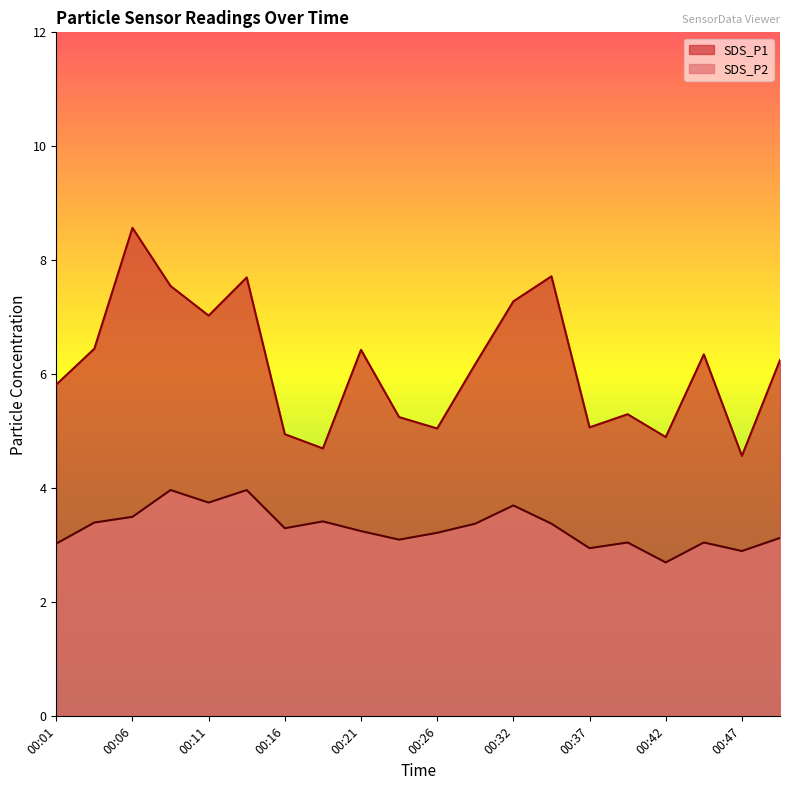

True or false: SDS_P1 and SDS_P2 intersect in this chart.

False